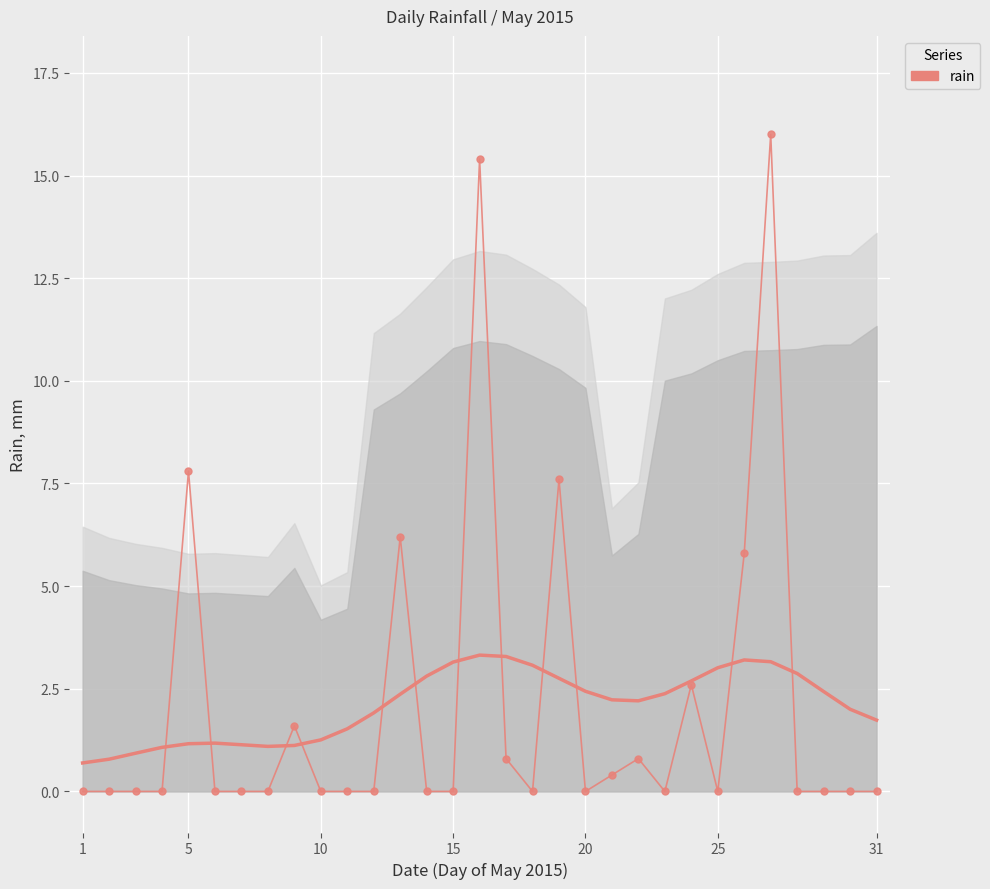

How many interior local valleys (lower than both neighbors) does the data have?

4